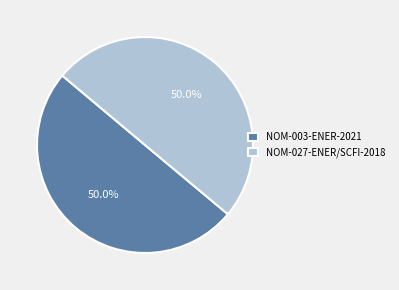

What is the ratio of the value at NOM-003-ENER-2021 to the value at NOM-027-ENER/SCFI-2018?

1.0